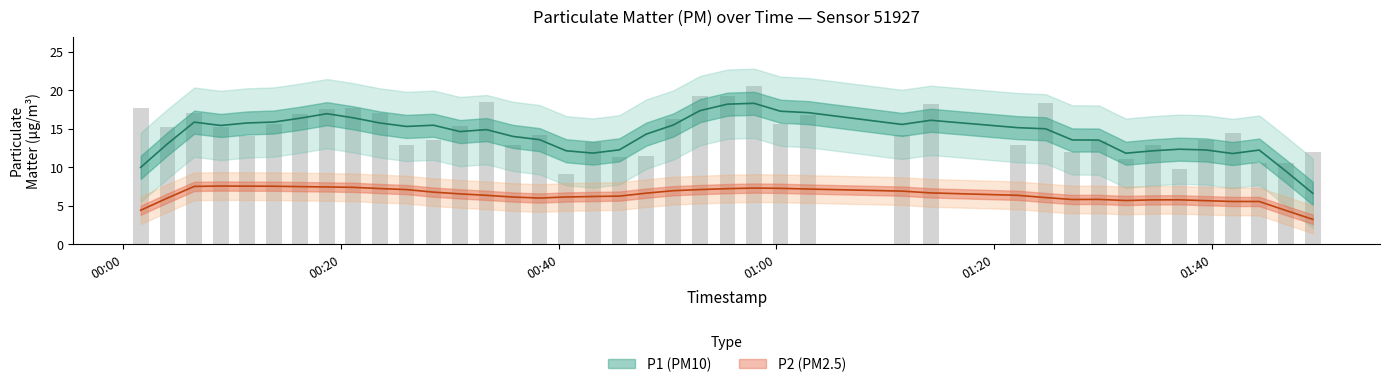

Count the number of categories in the chart.

40